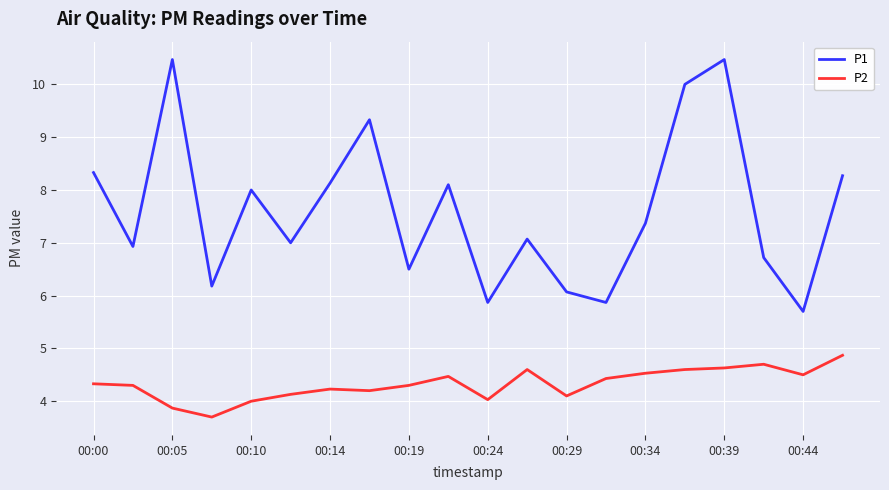

Reading left to right, extract all data points from this chart.

P1: 8.3	6.9	10.5	6.2	8.0	7.0	8.1	9.3	6.5	8.1	5.9	7.1	6.1	5.9	7.4	10.0	10.5	6.7	5.7	8.3
P2: 4.3	4.3	3.9	3.7	4.0	4.1	4.2	4.2	4.3	4.5	4.0	4.6	4.1	4.4	4.5	4.6	4.6	4.7	4.5	4.9